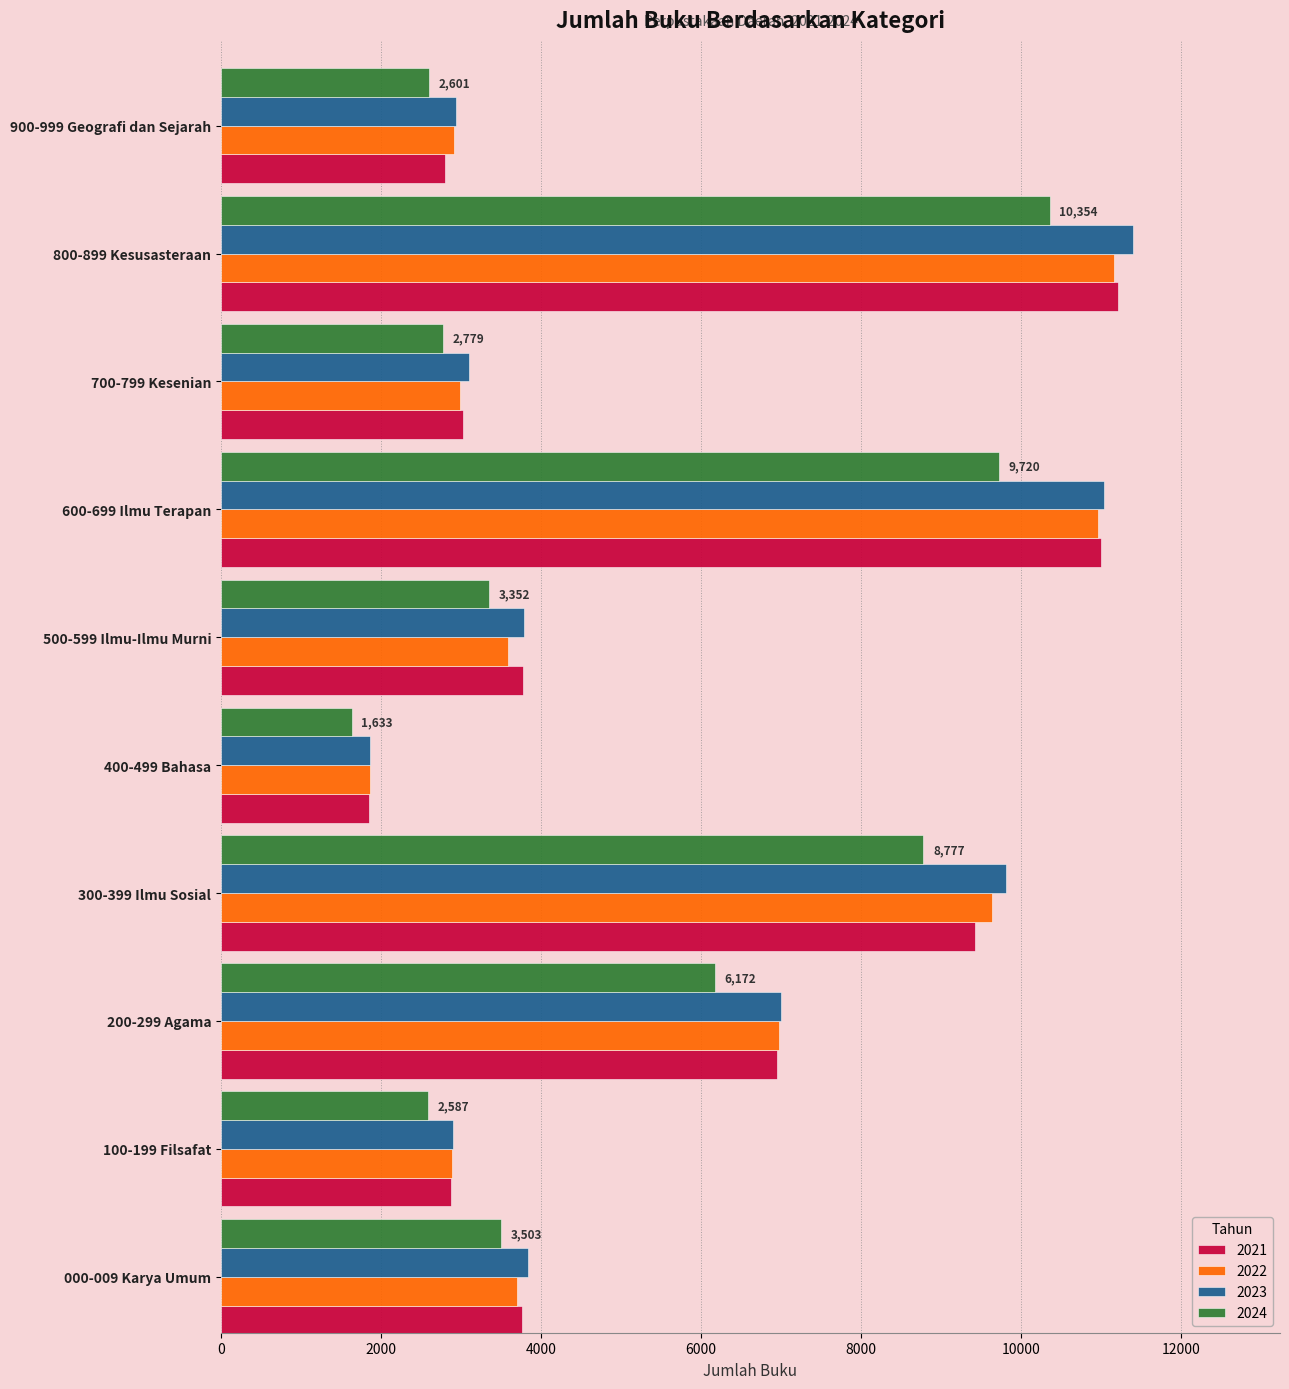

Is the value of 2023 at 400-499 Bahasa greater than the value of 2021 at 200-299 Agama?

No